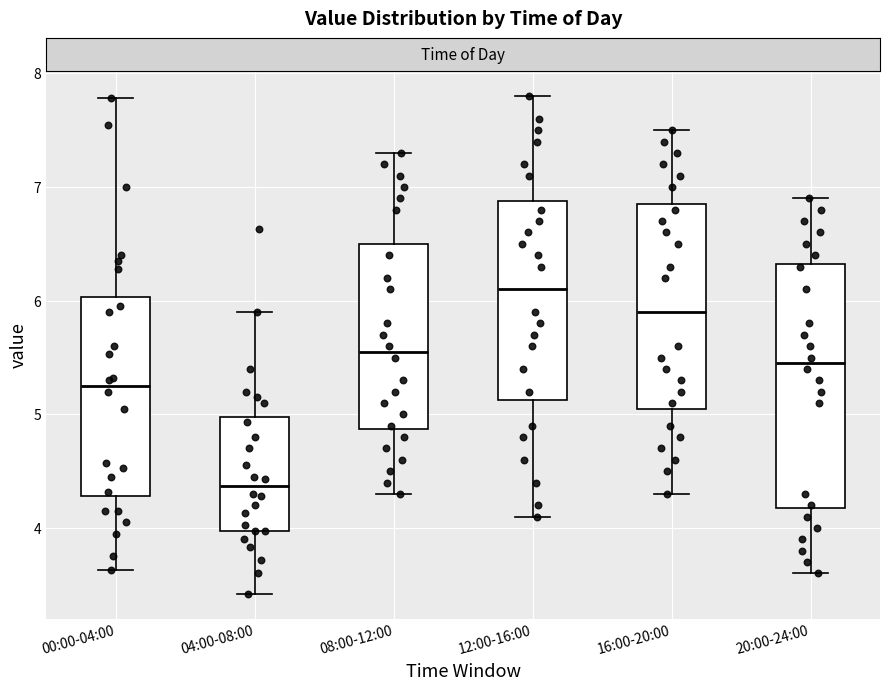

Where is the upper edge of the box for 00:00-04:00 on the y-axis? The values are not printed on the chart, so give them approximately, as read against the axis.

6.0